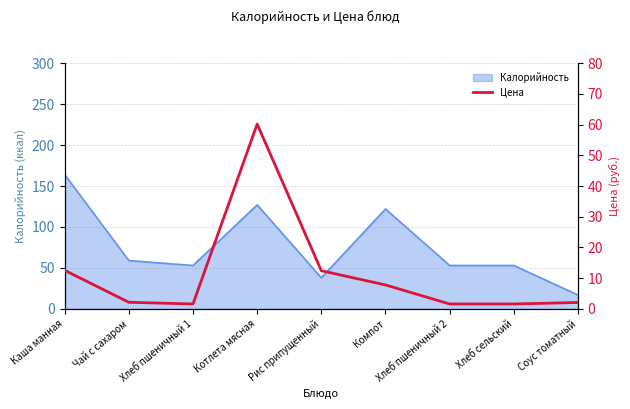

Which has a higher value, Компот or Хлеб пшеничный 2?

Компот